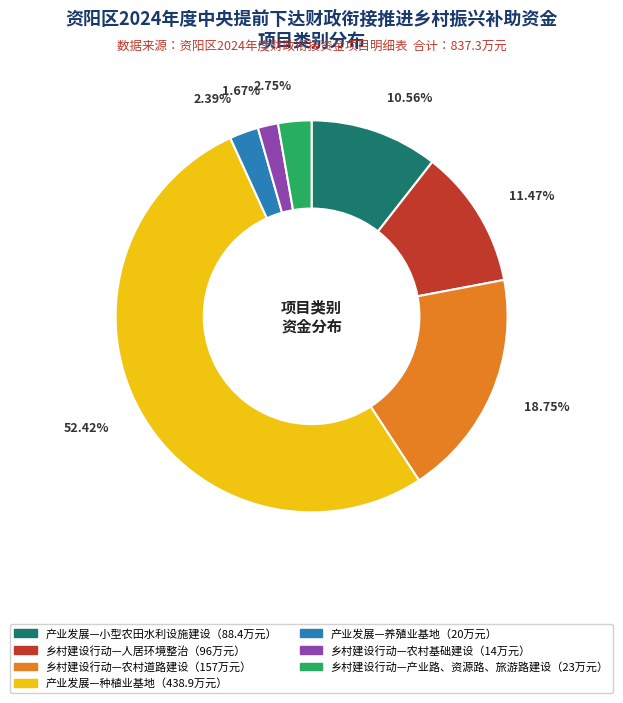

Is there a majority slice in this chart?

Yes